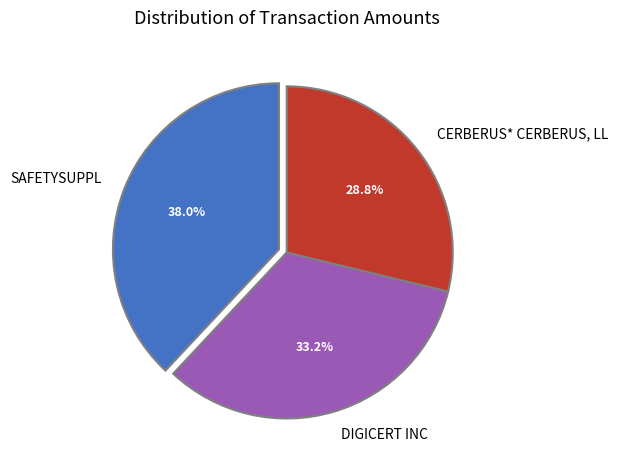

The SAFETYSUPPL slice represents 38% of the pie. True or false?

True